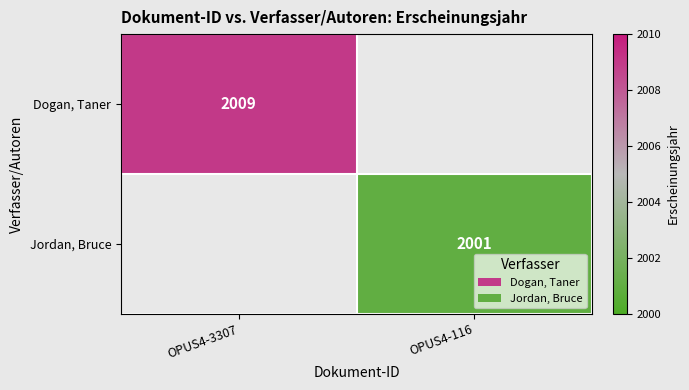

The Jordan, Bruce series shows 2001 at OPUS4-116. True or false?

True